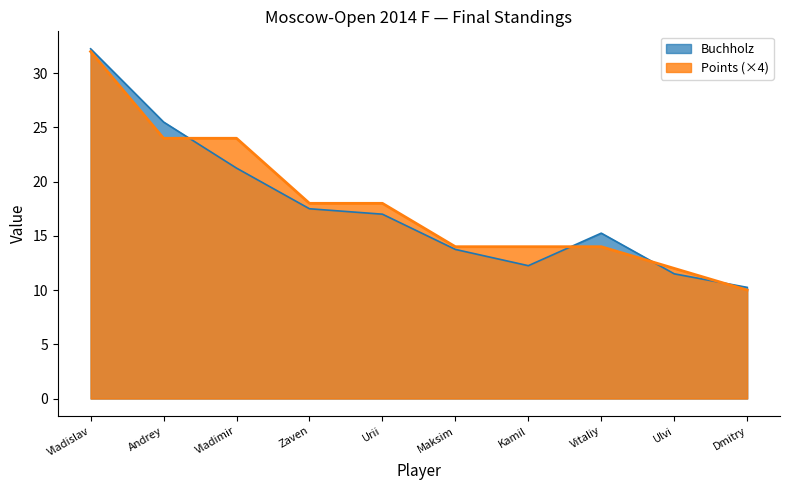

At how many categories does at least one series exceed 14?

6